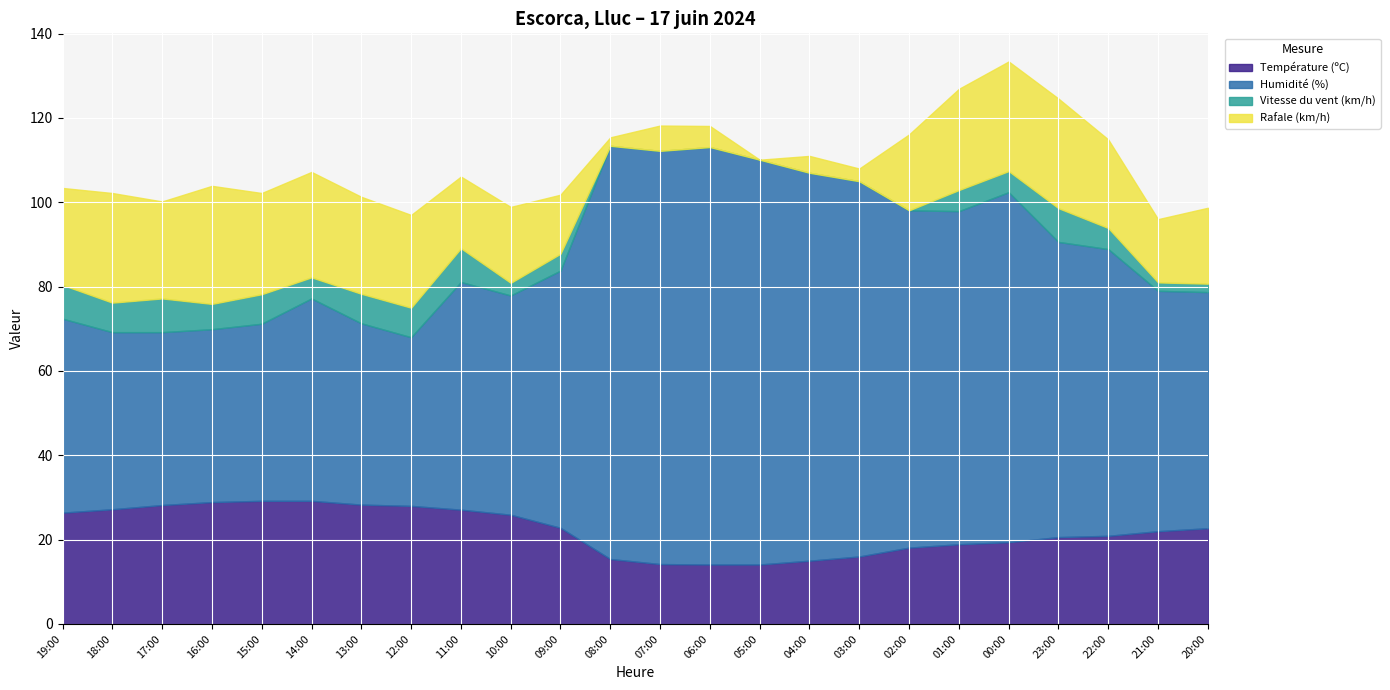

What is the total value across all series at 05:00?

110.1